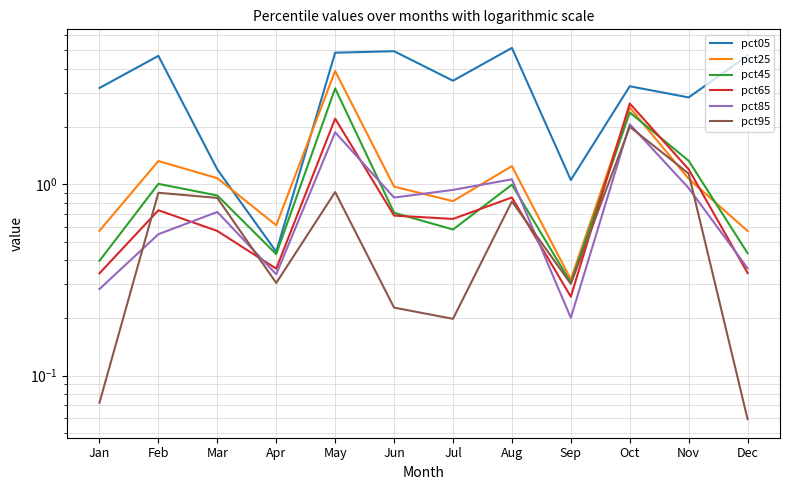

True or false: pct45 has a value of 1.3 at Nov.

True